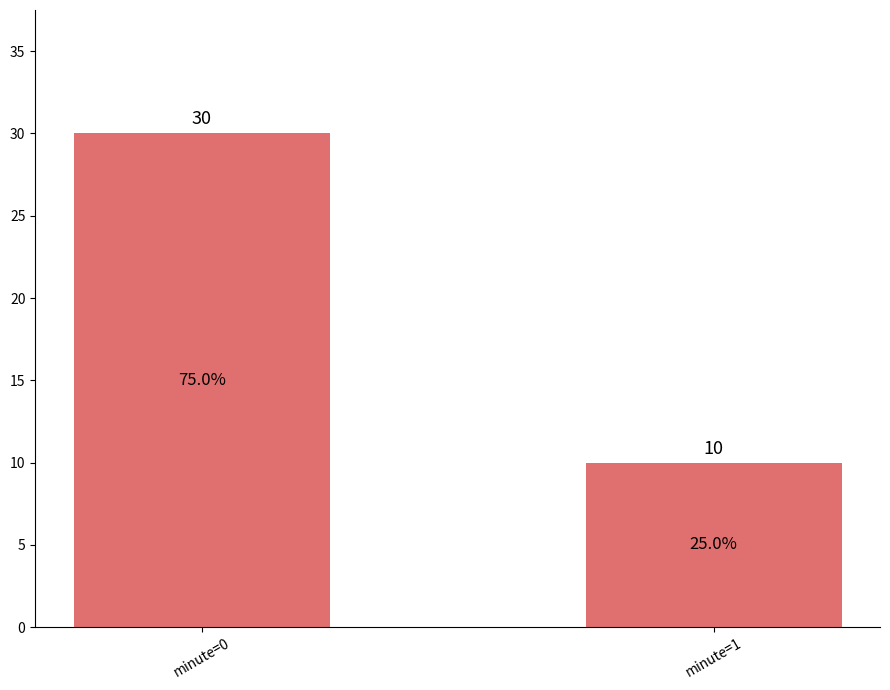

What is the value of the 1st bar from the left?

30